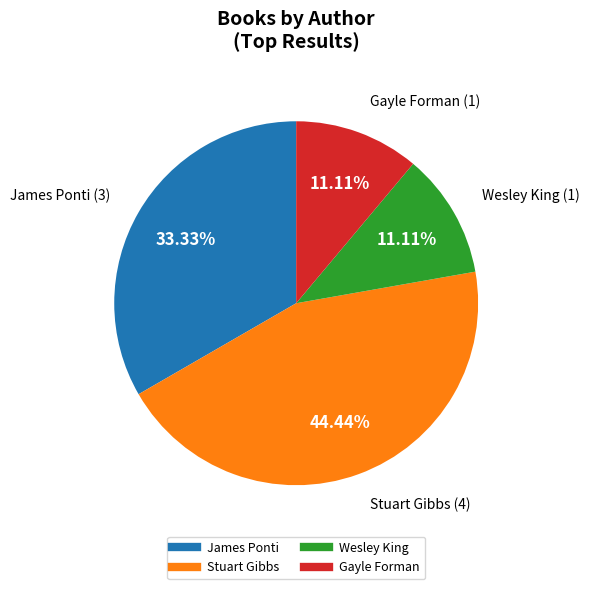

Is there a majority slice in this chart?

No